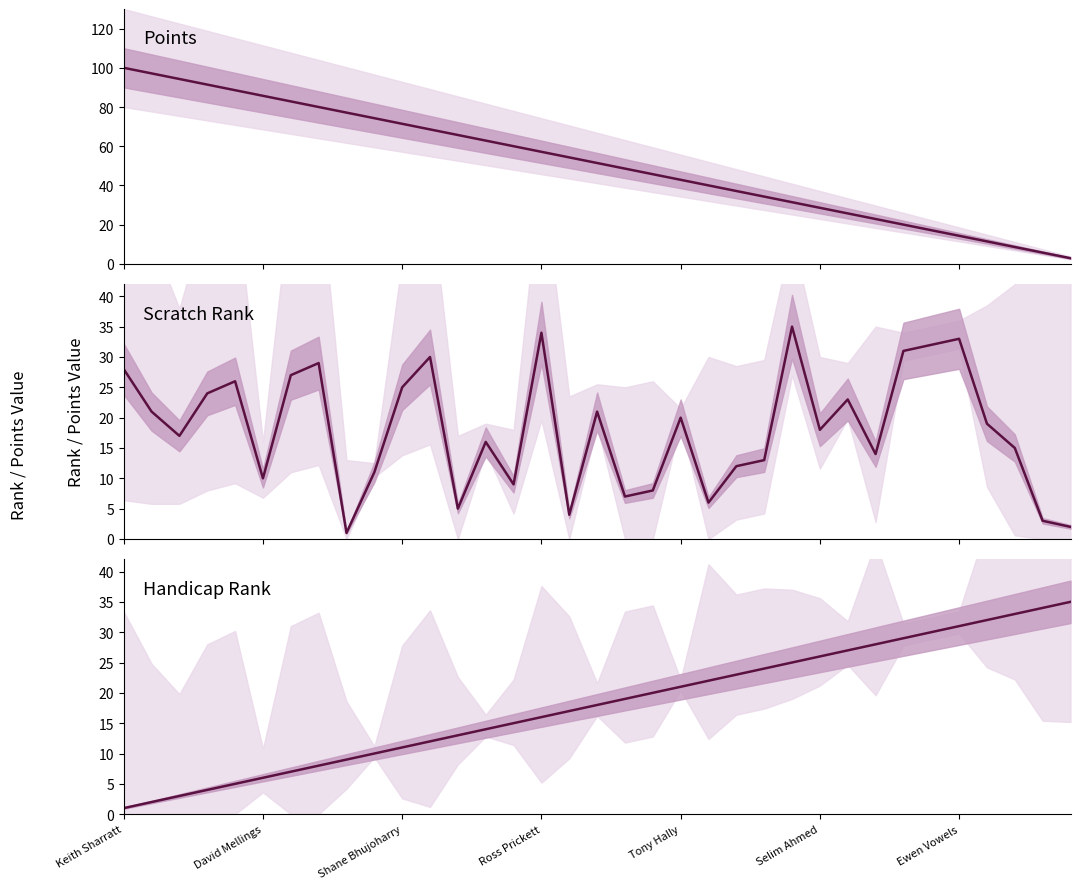

Which series has the largest range (max minus min)?

Points